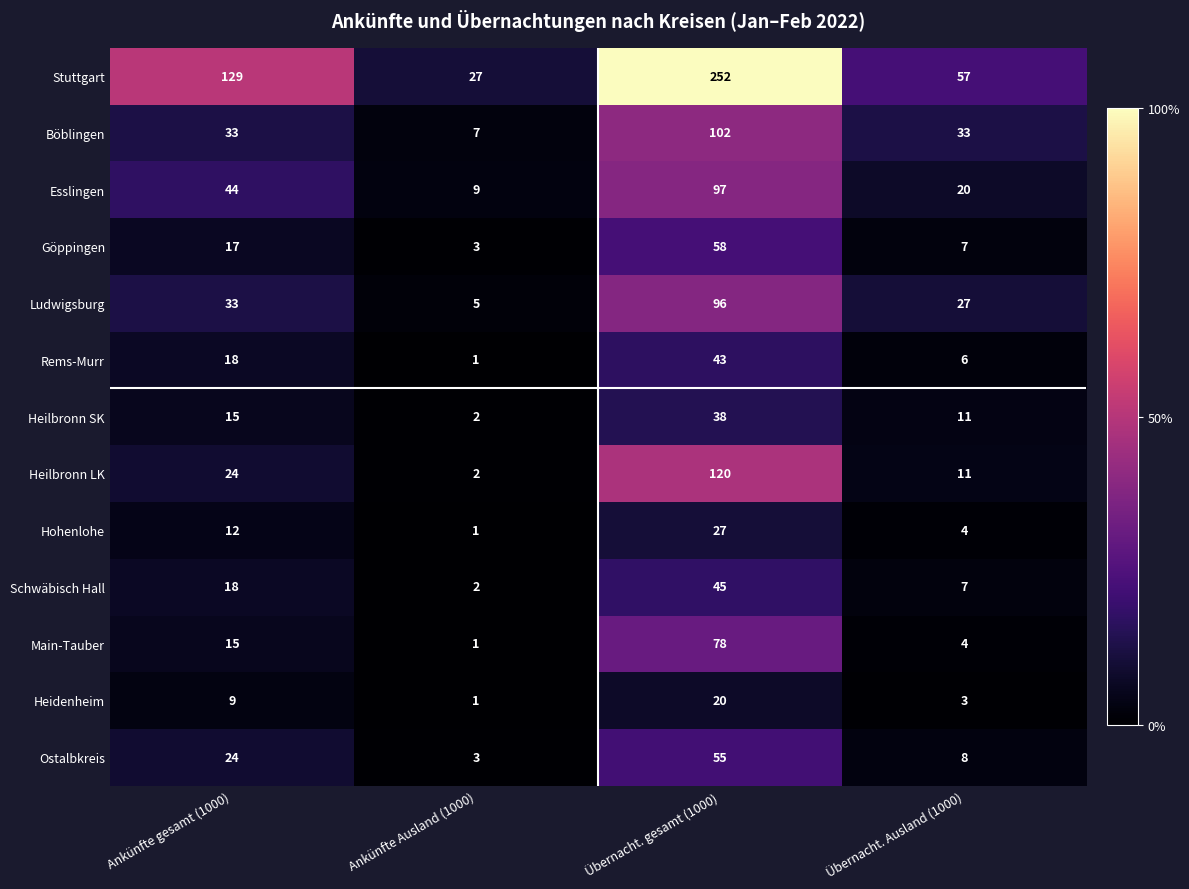

What value does the Main-Tauber series have at Ankünfte gesamt (1000), to the nearest 10?

20